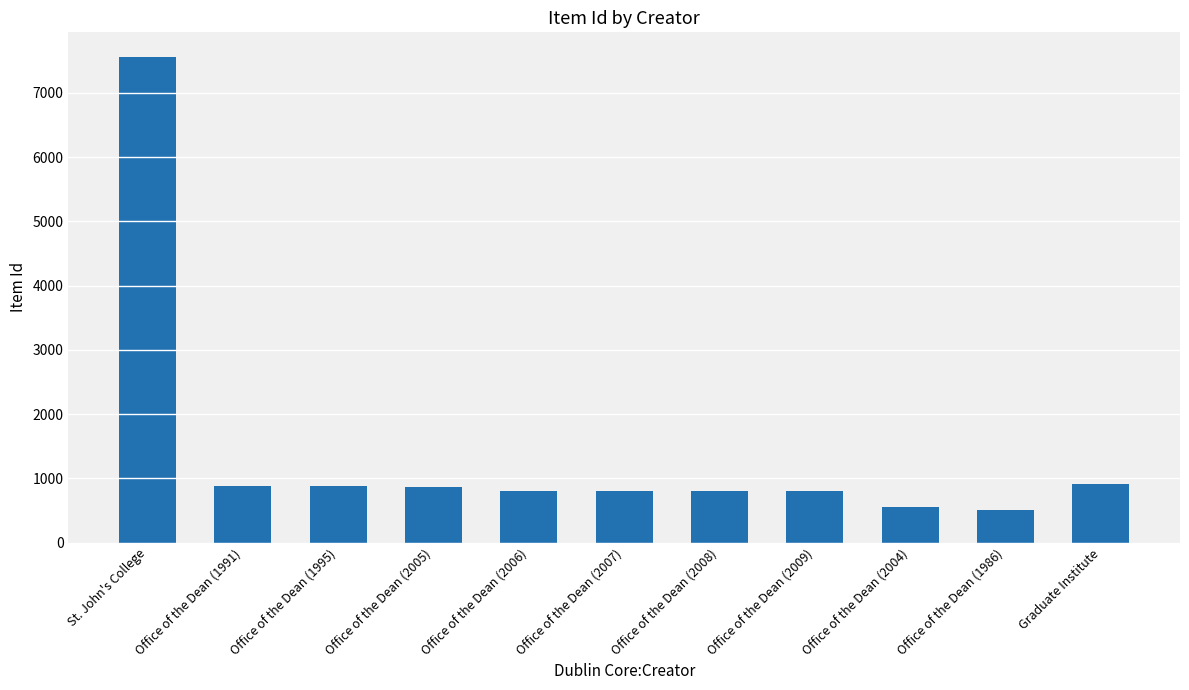

What is the ratio of the value at Graduate Institute to the value at Office of the Dean (2006)?

1.1